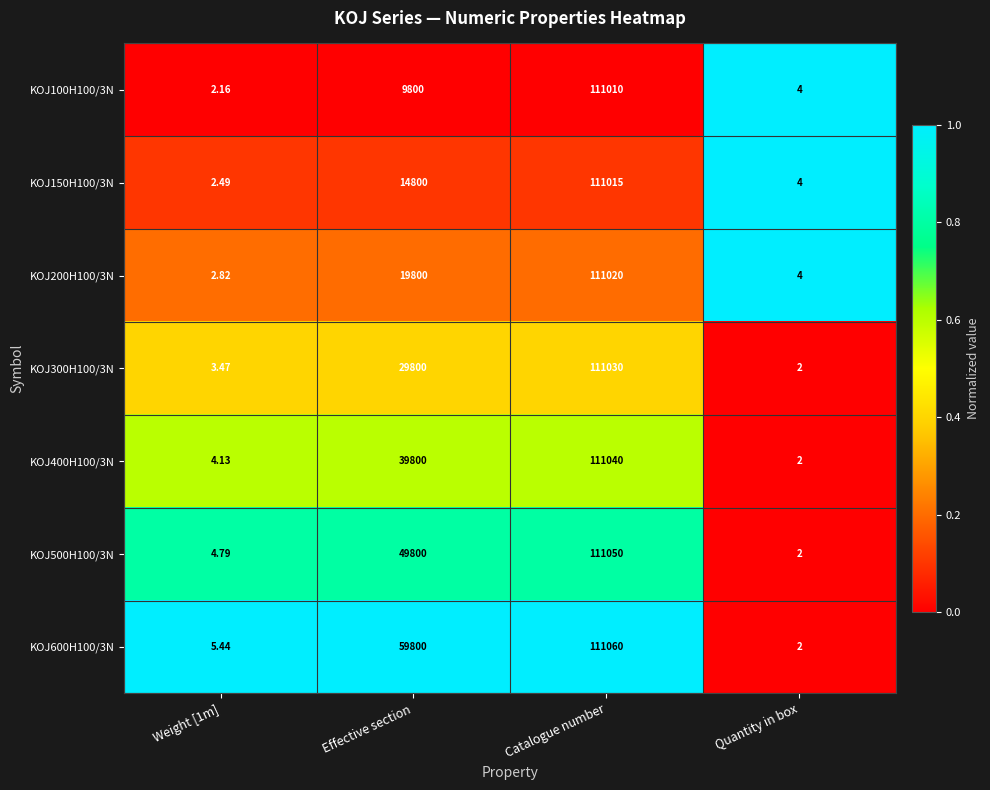

At which label is KOJ600H100/3N closest to 55531?

Effective section